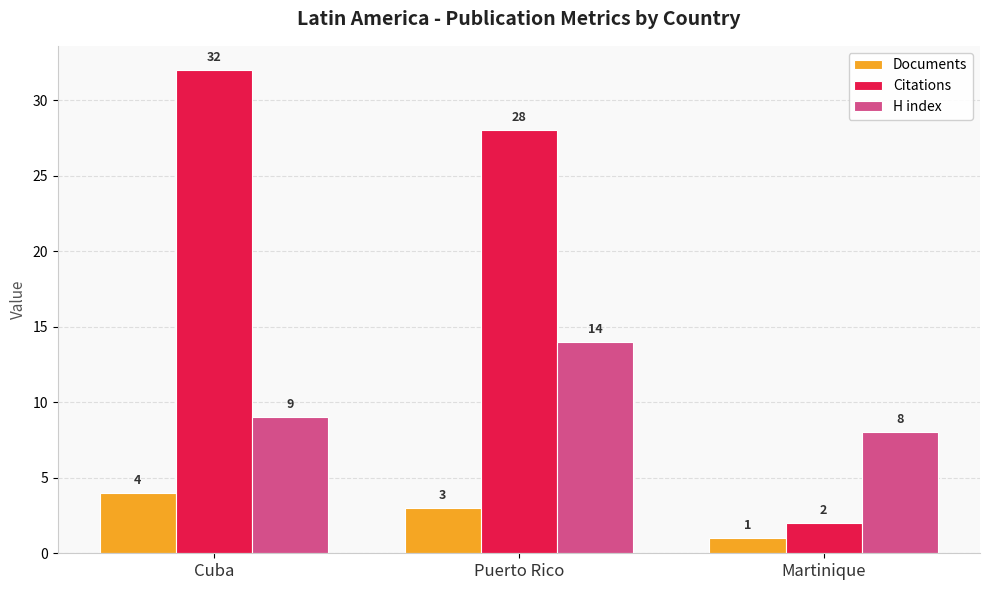

Count the number of categories in the chart.

3